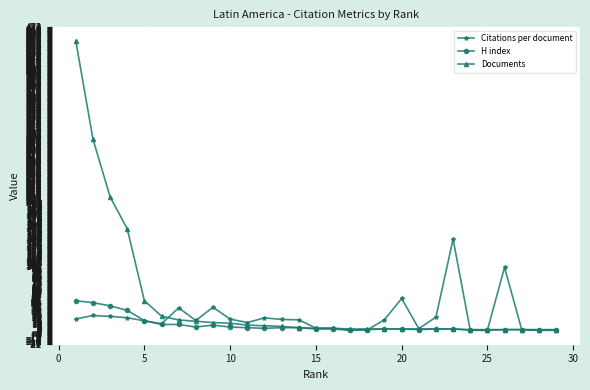

Rank the series by their maximum value, from highest to lowest.

Documents, Citations per document, H index